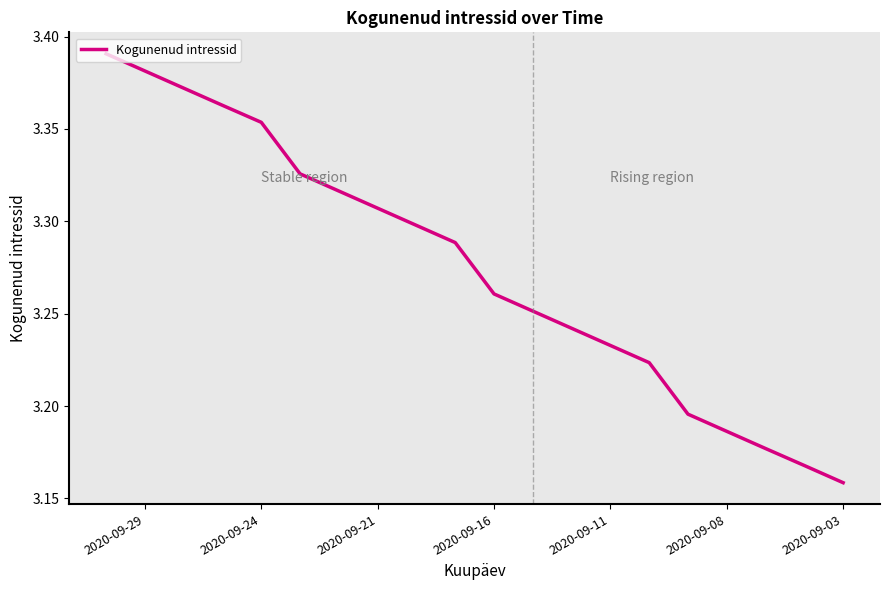

What is the maximum value shown in the chart?

3.4